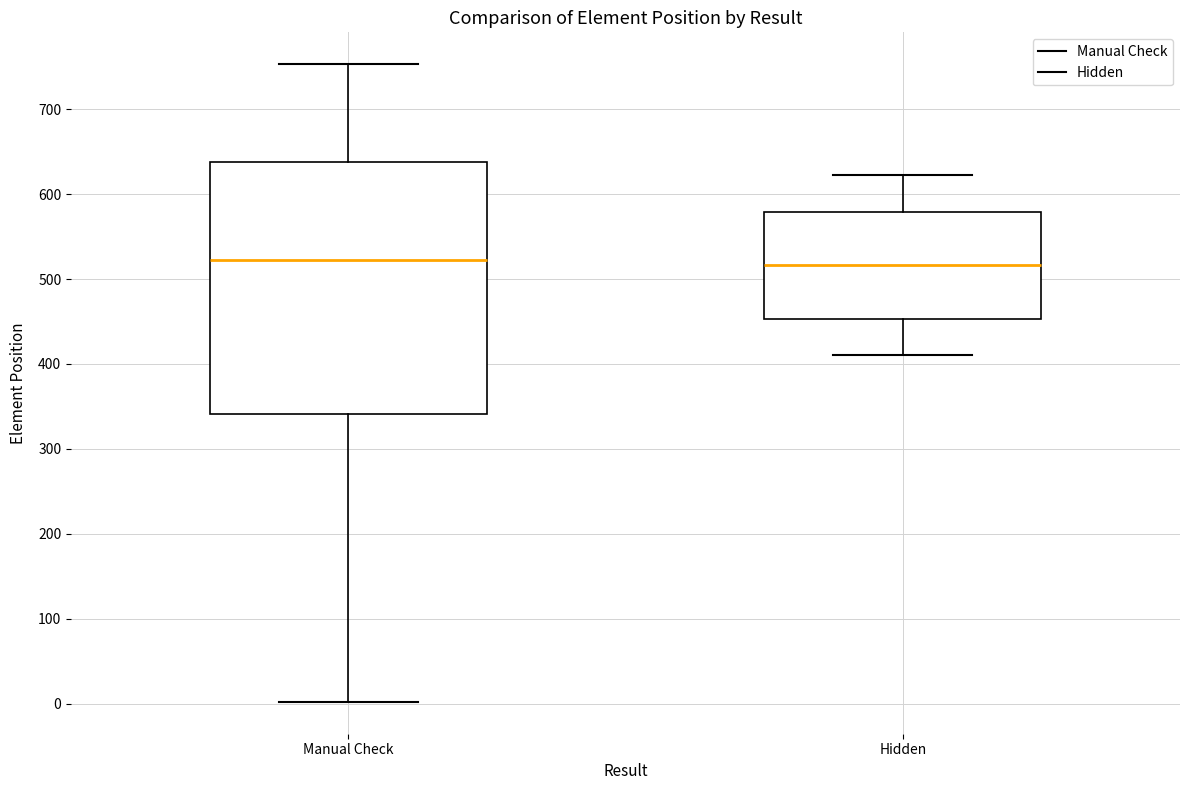

Where does the upper whisker of the box for Hidden end on the y-axis? The values are not printed on the chart, so give them approximately, as read against the axis.

620